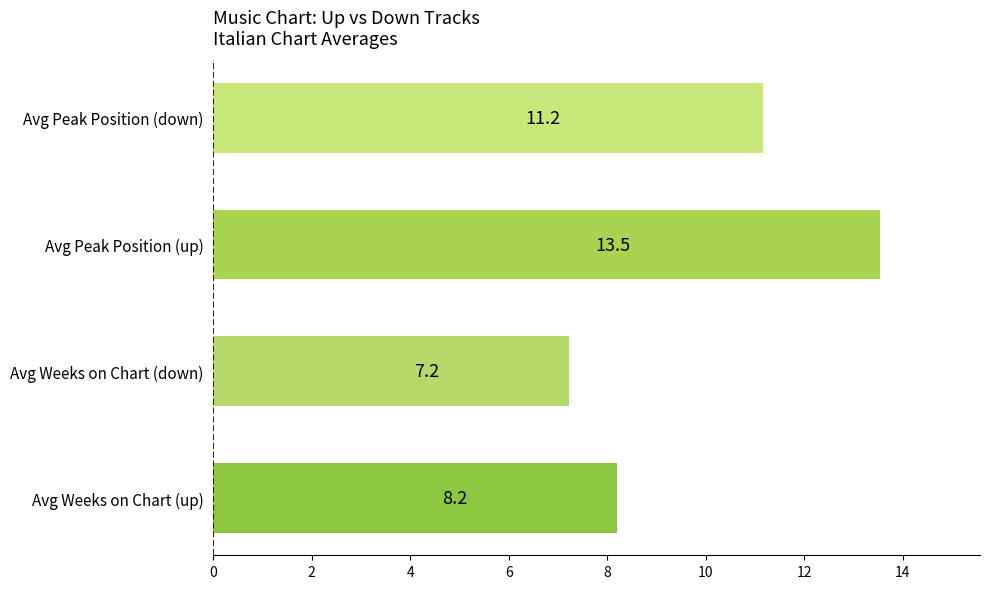

Count the number of data series in this chart.

2